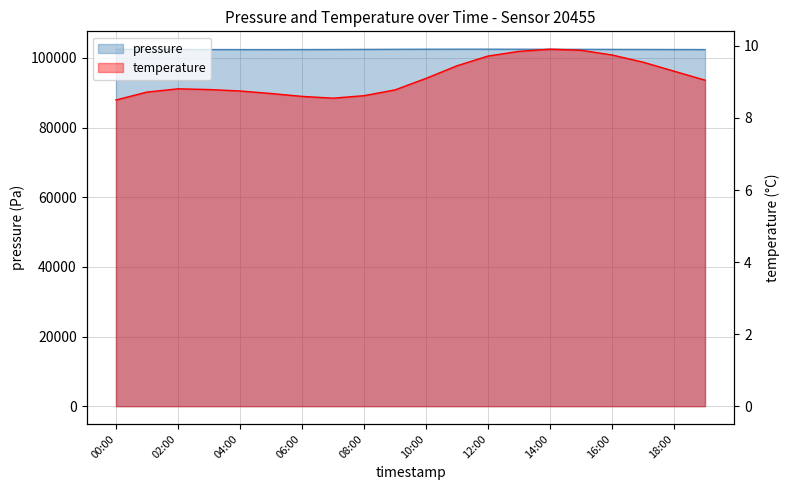

At which category does temperature reach its first local peak?

02:00